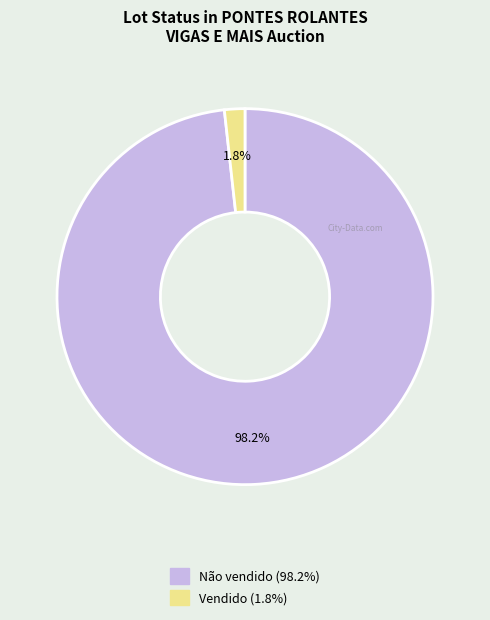

What is the smallest slice in the pie chart?

Vendido